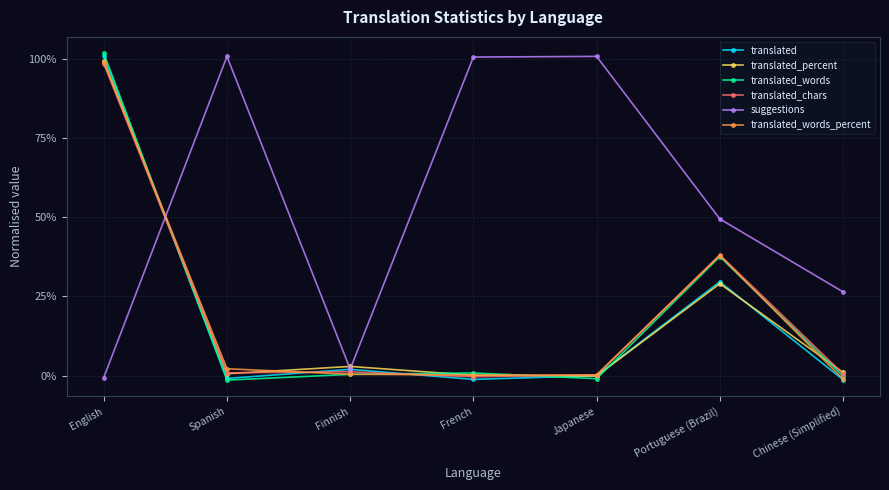

Reading left to right, list all the values displayed in this chart.

translated: English=1.0	Spanish=-0.0	Finnish=0.0	French=-0.0	Japanese=-0.0	Portuguese (Brazil)=0.3	Chinese (Simplified)=-0.0
translated_percent: English=1.0	Spanish=0.0	Finnish=0.0	French=0.0	Japanese=-0.0	Portuguese (Brazil)=0.3	Chinese (Simplified)=0.0
translated_words: English=1.0	Spanish=-0.0	Finnish=0.0	French=0.0	Japanese=-0.0	Portuguese (Brazil)=0.4	Chinese (Simplified)=-0.0
translated_chars: English=1.0	Spanish=0.0	Finnish=0.0	French=-0.0	Japanese=0.0	Portuguese (Brazil)=0.4	Chinese (Simplified)=0.0
suggestions: English=-0.0	Spanish=1.0	Finnish=0.0	French=1.0	Japanese=1.0	Portuguese (Brazil)=0.5	Chinese (Simplified)=0.3
translated_words_percent: English=1.0	Spanish=0.0	Finnish=0.0	French=0.0	Japanese=0.0	Portuguese (Brazil)=0.4	Chinese (Simplified)=-0.0